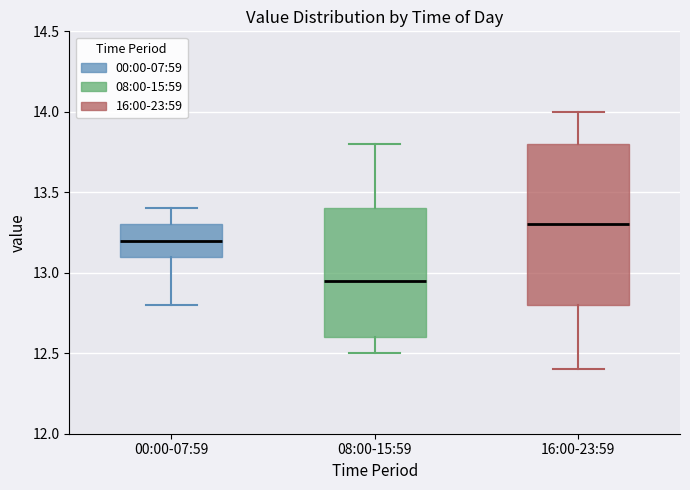

Where does the median line of the box for 16:00-23:59 sit on the y-axis? The values are not printed on the chart, so give them approximately, as read against the axis.

13.30